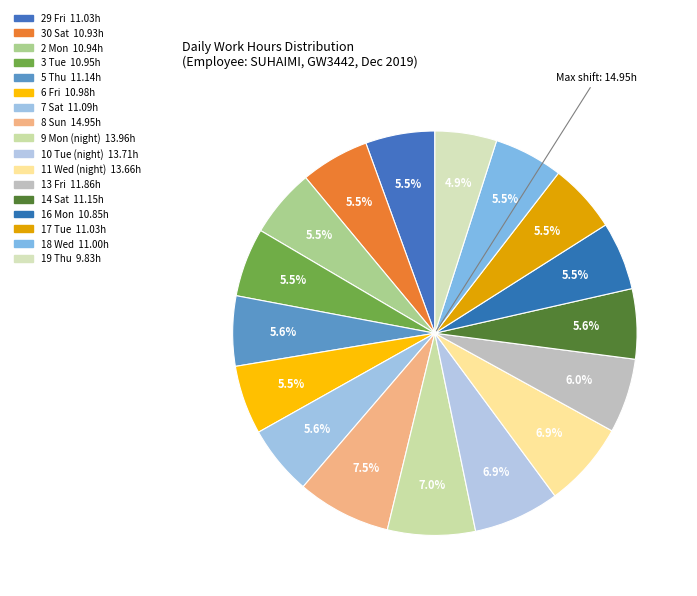

To the nearest percent, what is the combined percentage of 16 Mon and 8 Sun?

13%